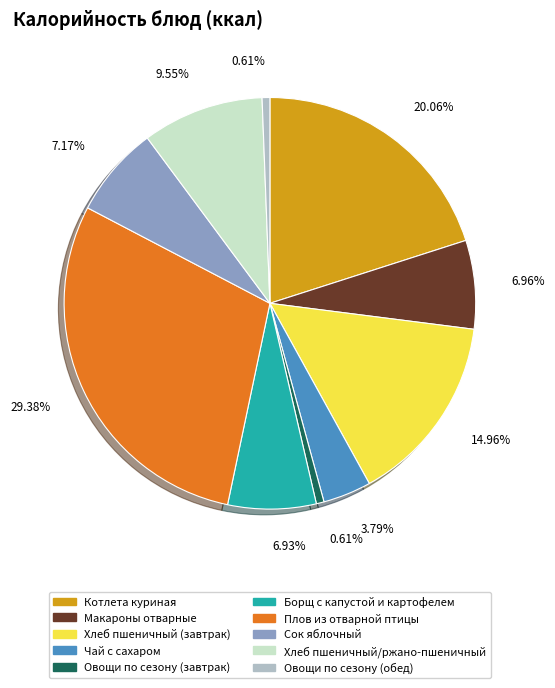

The Плов из отварной птицы slice represents 15% of the pie. True or false?

False